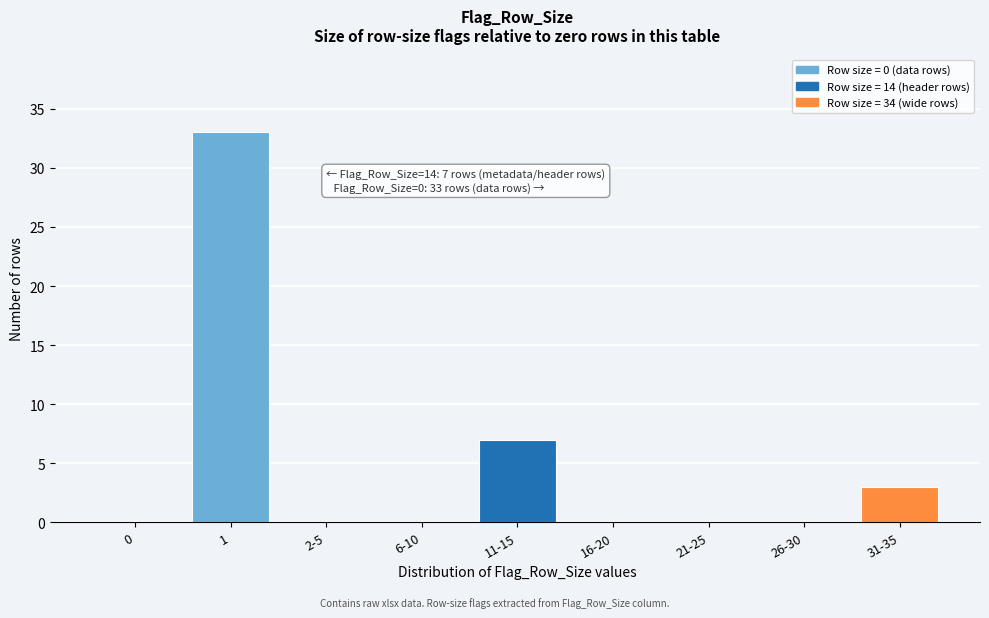

Reading left to right, transcribe all the data shown in this chart.

0=0	1=33	2-5=0	6-10=0	11-15=7	16-20=0	21-25=0	26-30=0	31-35=3